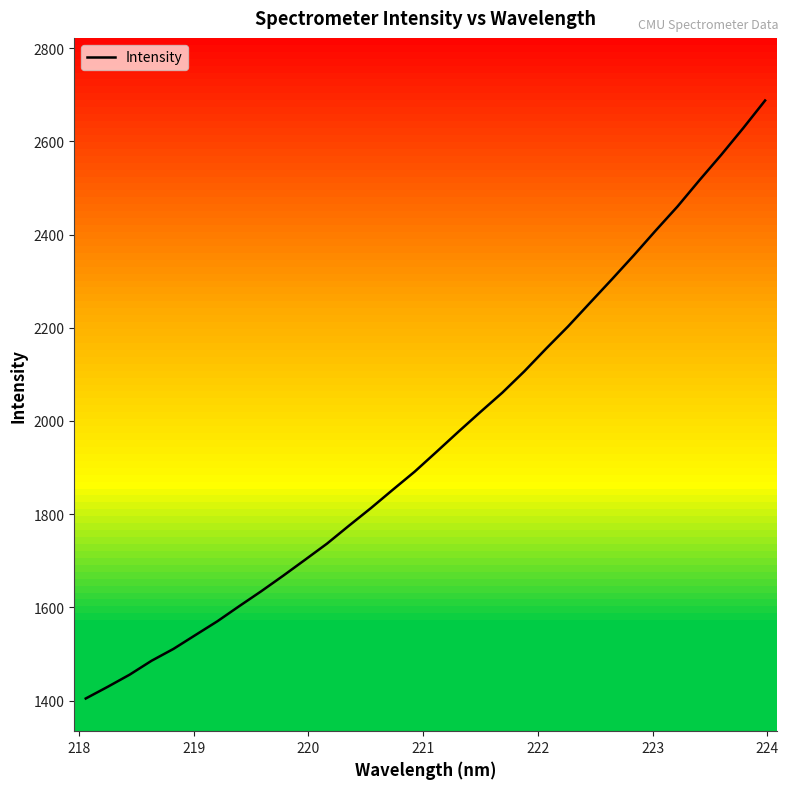

Reading left to right, list all the values displayed in this chart.

1404.3	1429.4	1455.4	1485.3	1510.8	1540.5	1570.1	1602.6	1634.5	1667.8	1702.1	1736.7	1775.2	1812.9	1852.3	1891.3	1933.9	1977.1	2019.3	2060.8	2106.4	2155.4	2202.9	2253.5	2304.0	2355.4	2408.6	2460.5	2516.8	2571.5	2628.6	2687.9